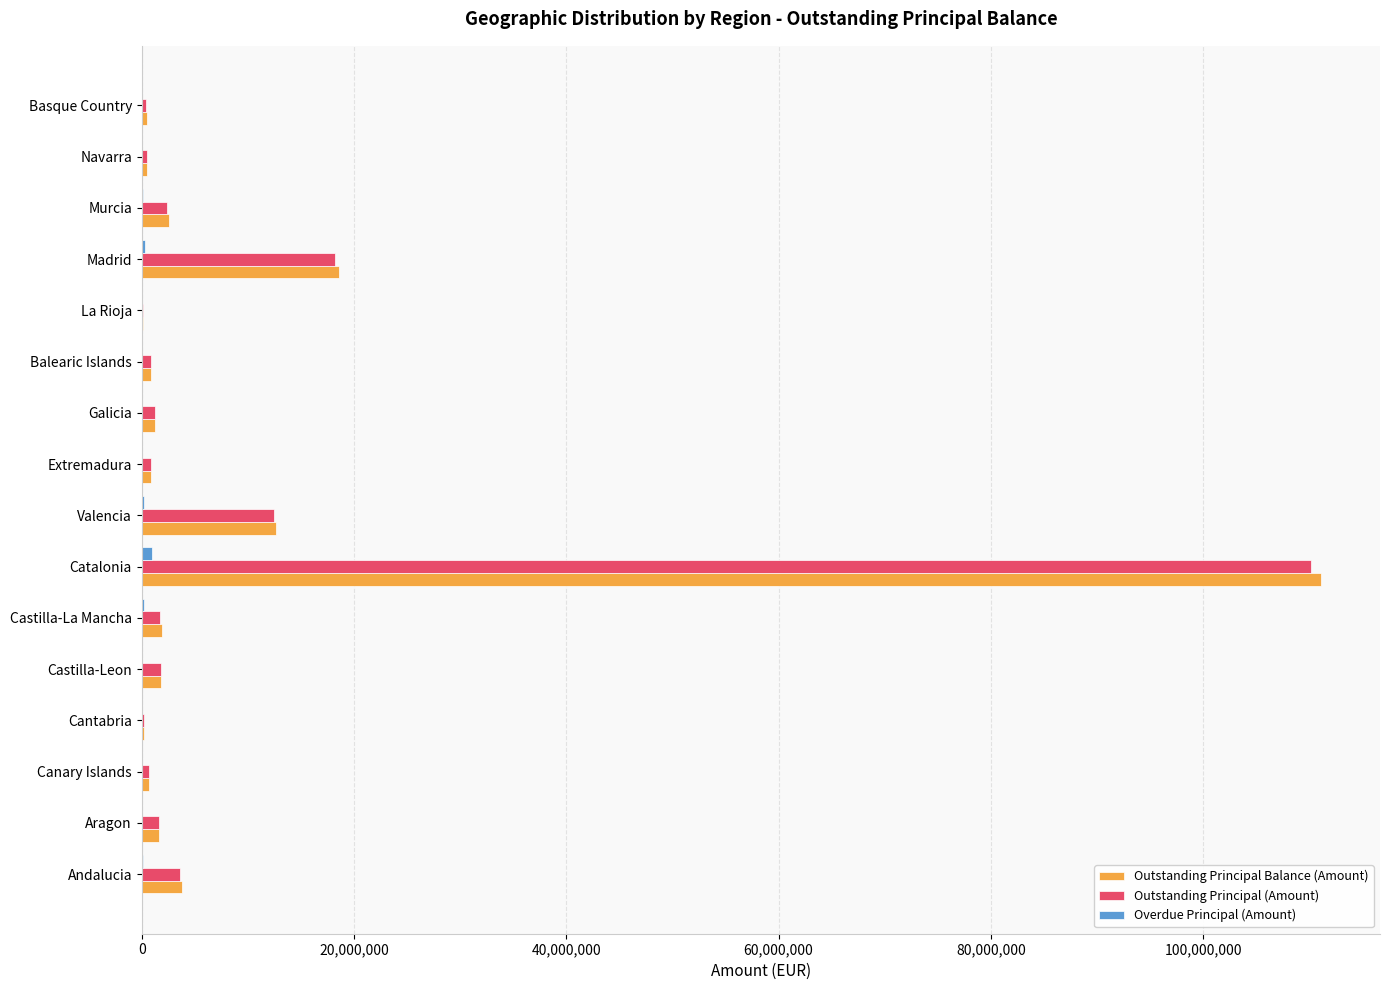

At which label is Outstanding Principal Balance (Amount) closest to 55595750?

Madrid